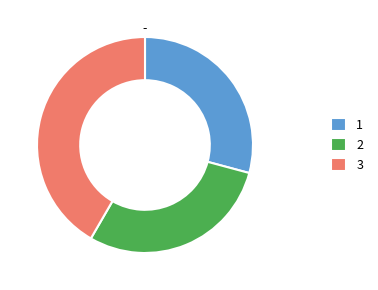

True or false: 1 accounts for 40% of the total.

False